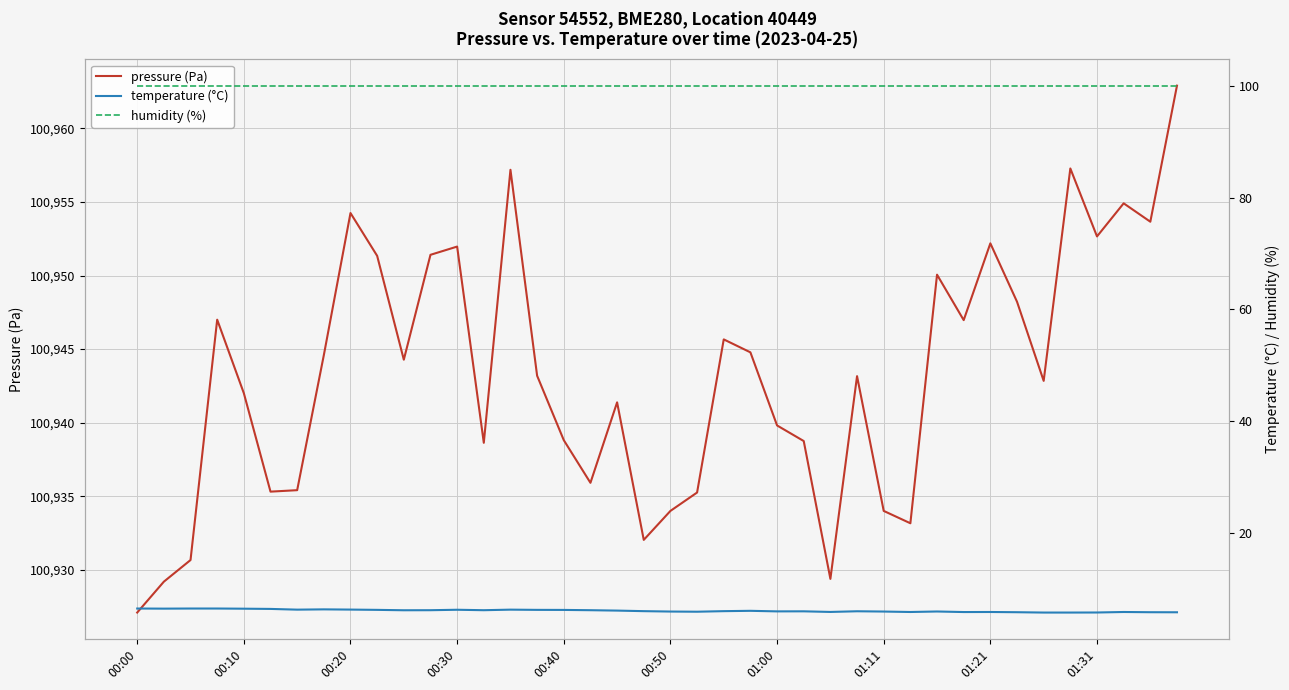

Is it true that pressure (Pa) equals 100934.0 at 00:50?

True